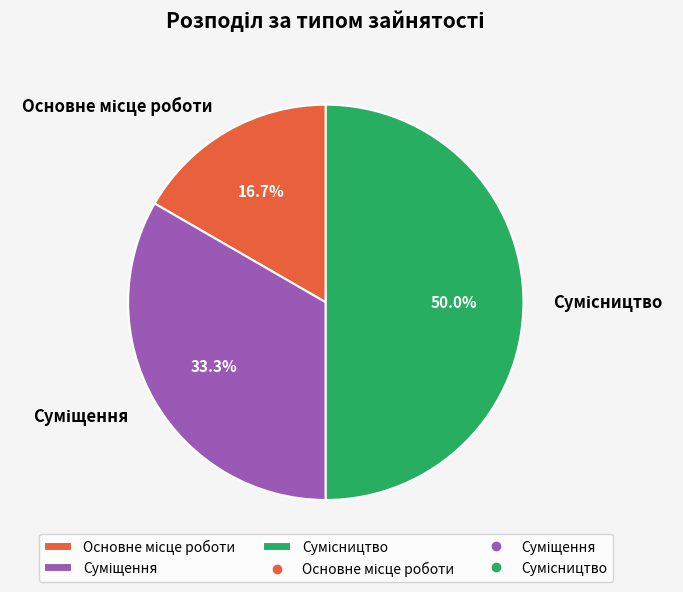

How many slices are in this pie chart?

3